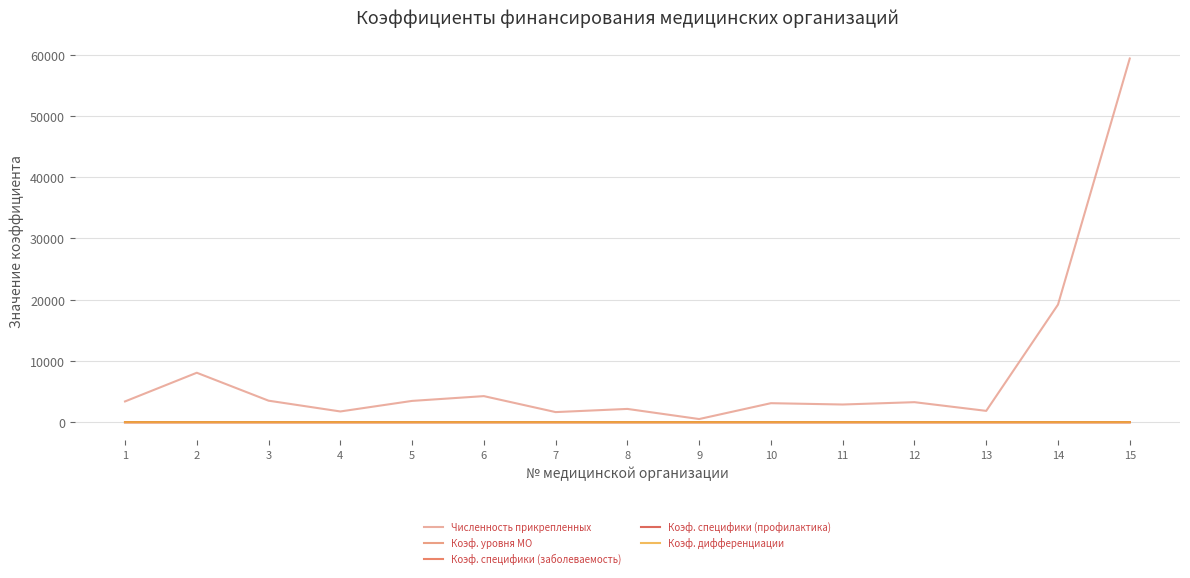

At how many categories does at least one series exceed 6793?

3